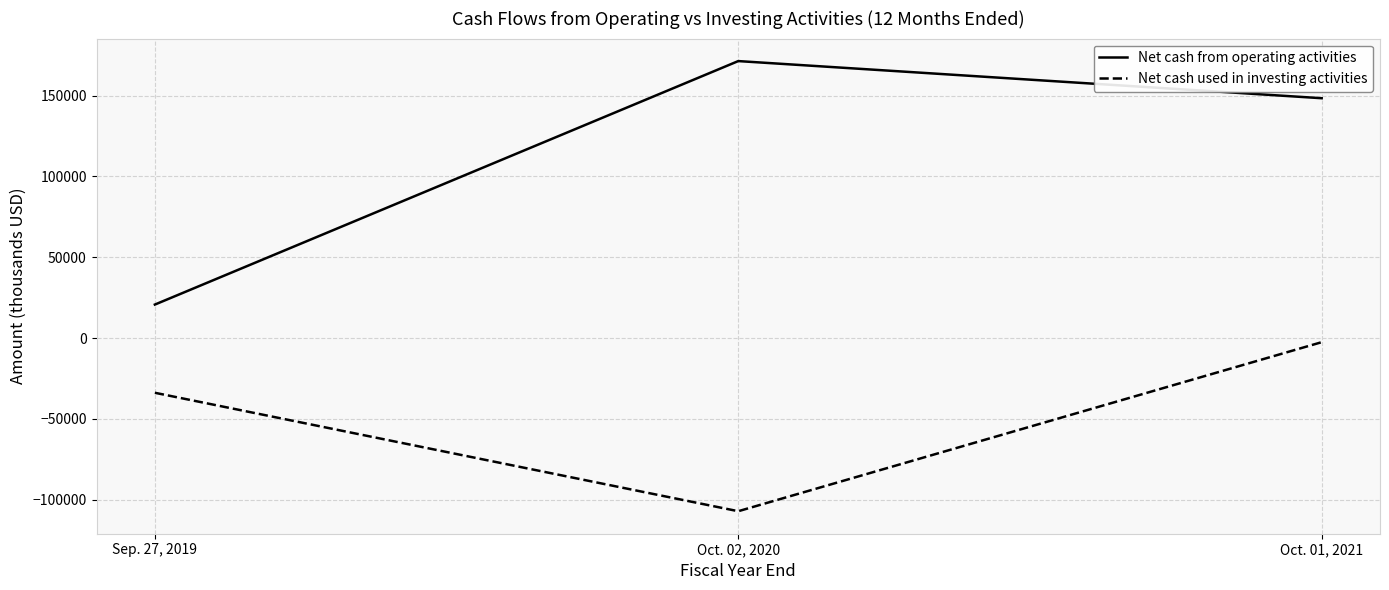

What is the difference between the maximum and minimum values in the Net cash from operating activities series?

150697